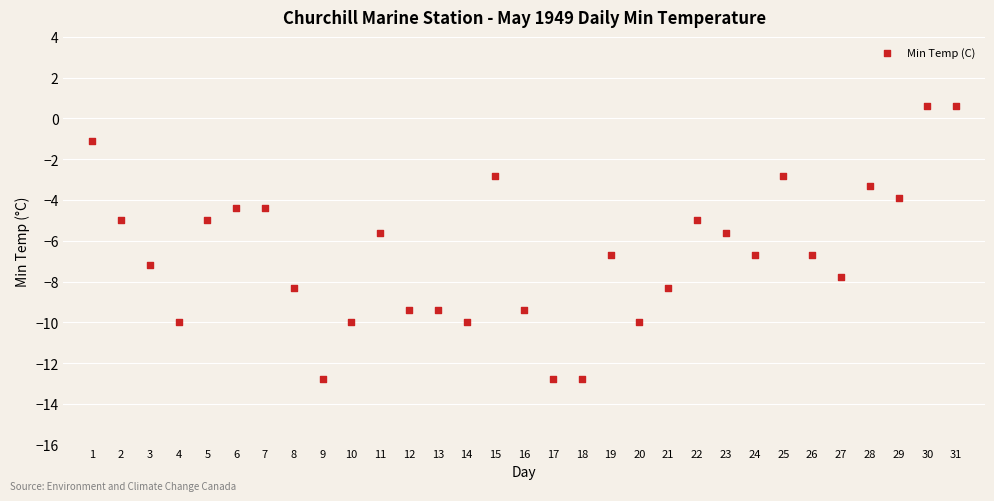

What is the range of Y values (max minus min)?

13.4